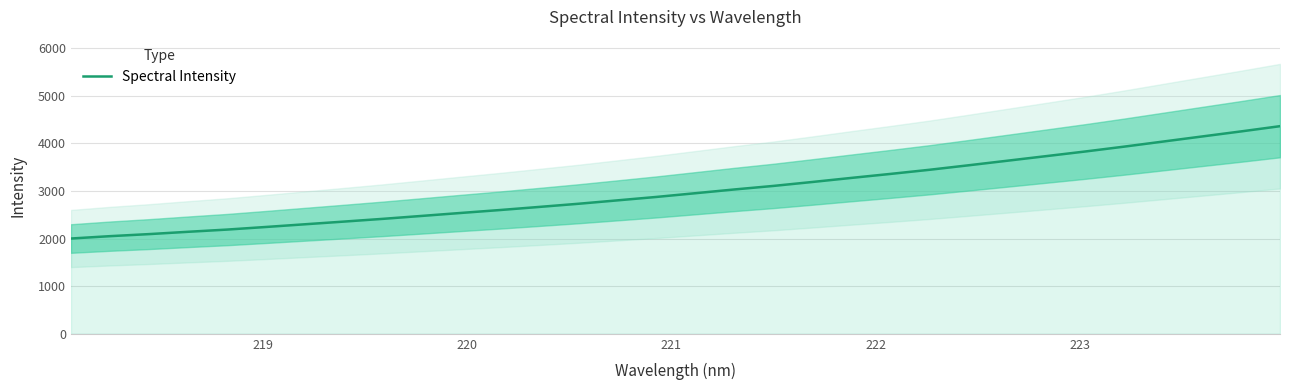

What is the average value?

3010.1